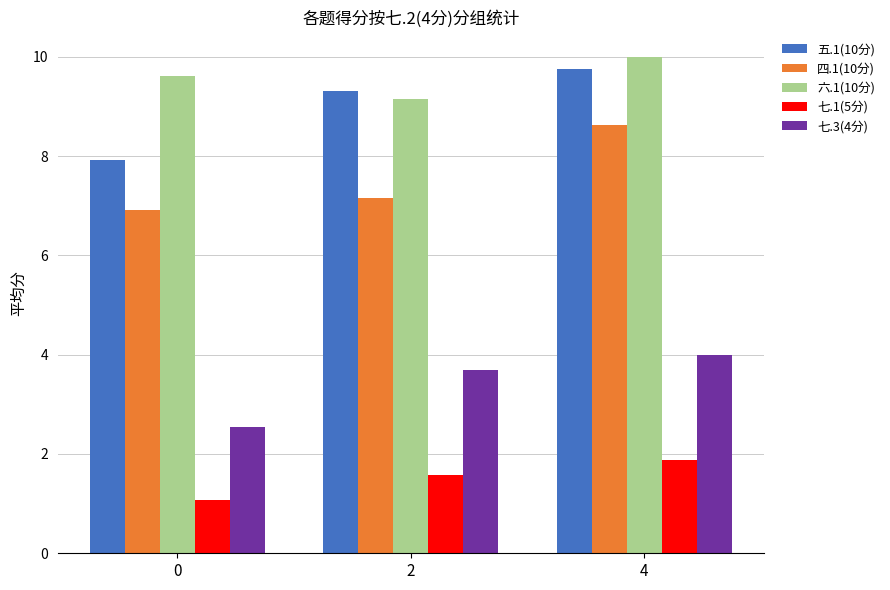

What is the total value across all series at 2?

30.9